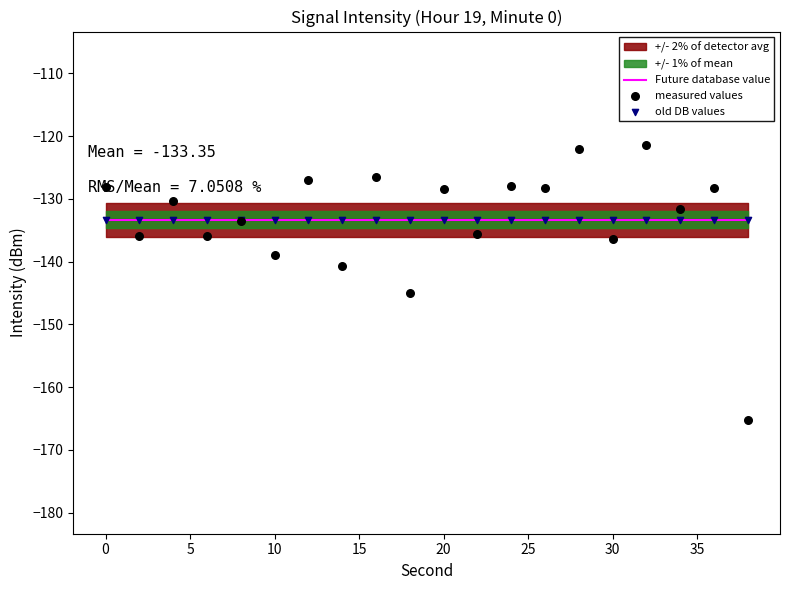

Which series reaches the minimum Y coordinate?

measured values